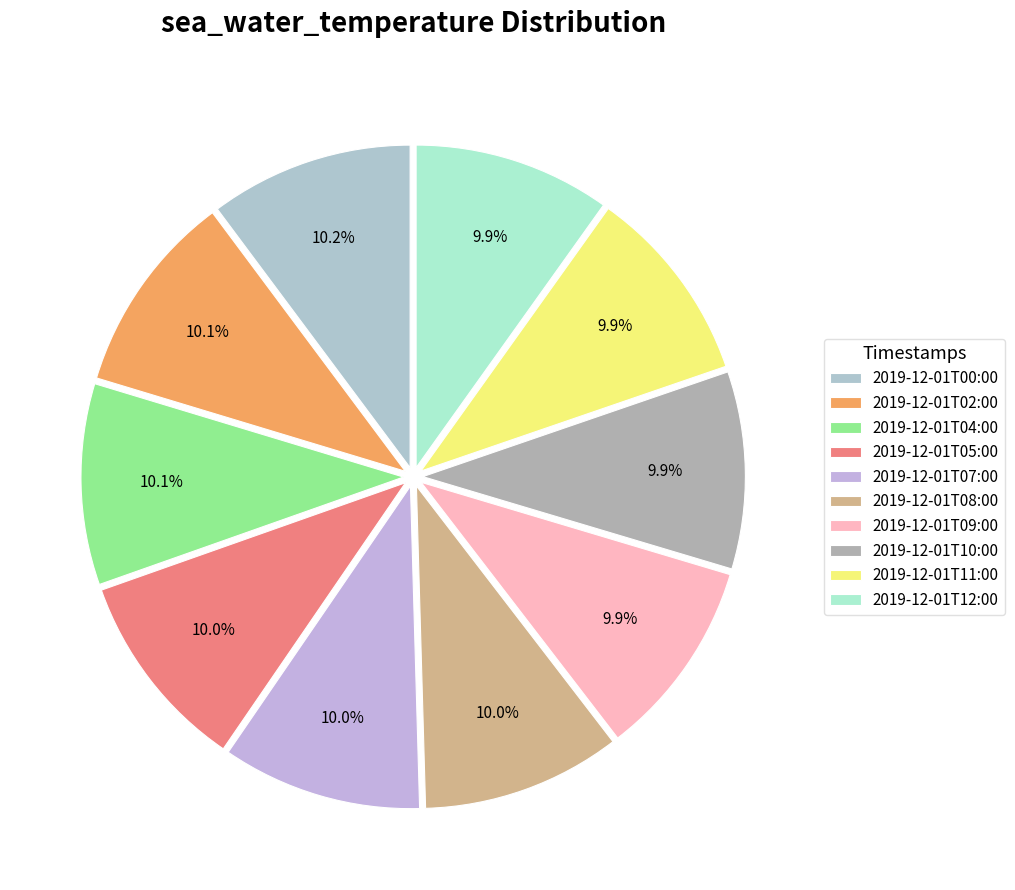

How many slices are in this pie chart?

10